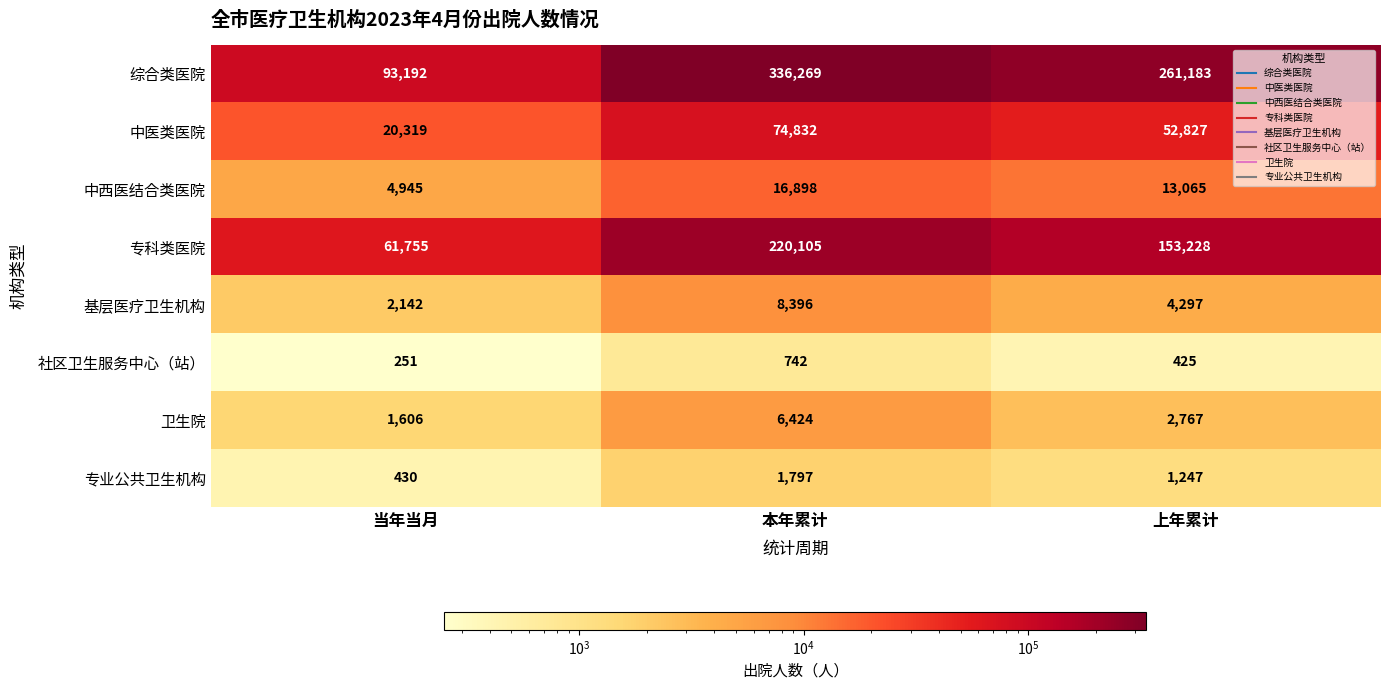

Between 当年当月 and 本年累计, which series saw the biggest shift?

综合类医院